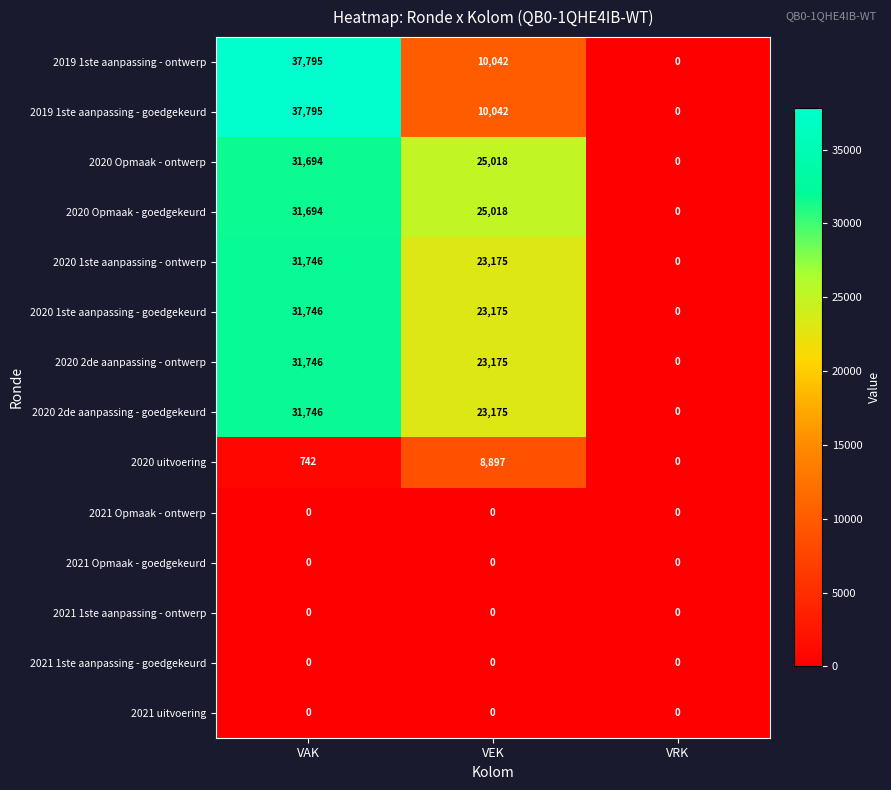

The value of 2020 1ste aanpassing - goedgekeurd at VEK is 23175. True or false?

True